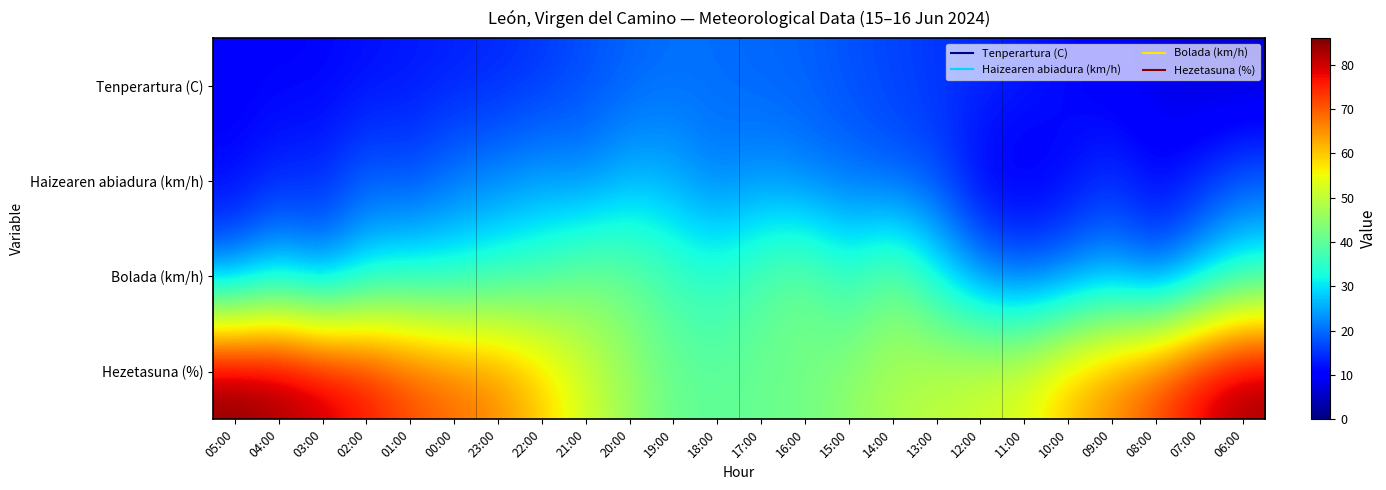

At how many categories does at least one series exceed 84?

1